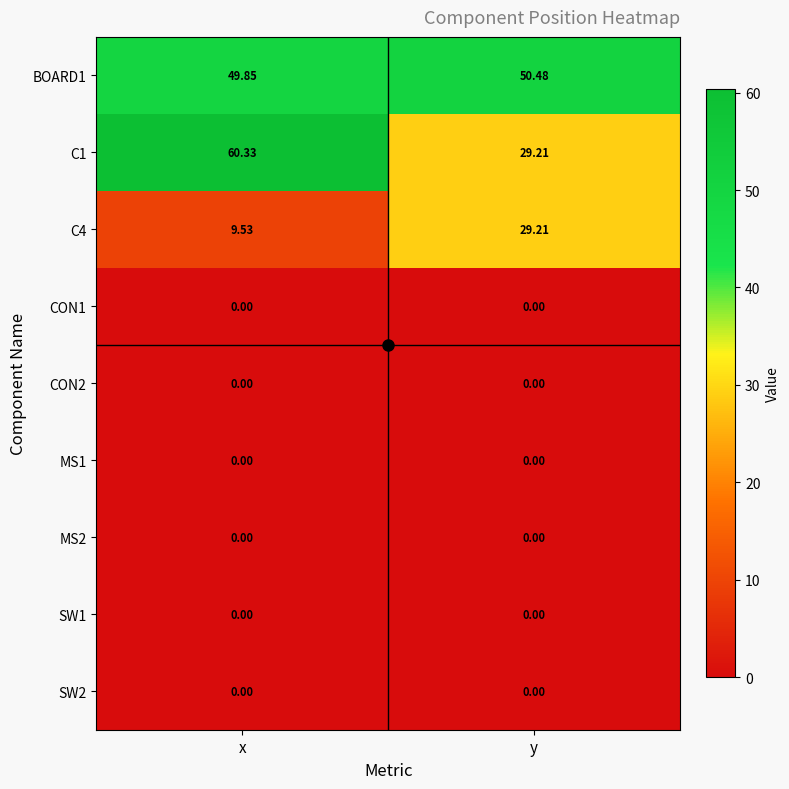

List the labels in order of C4 value, smallest first.

x, y